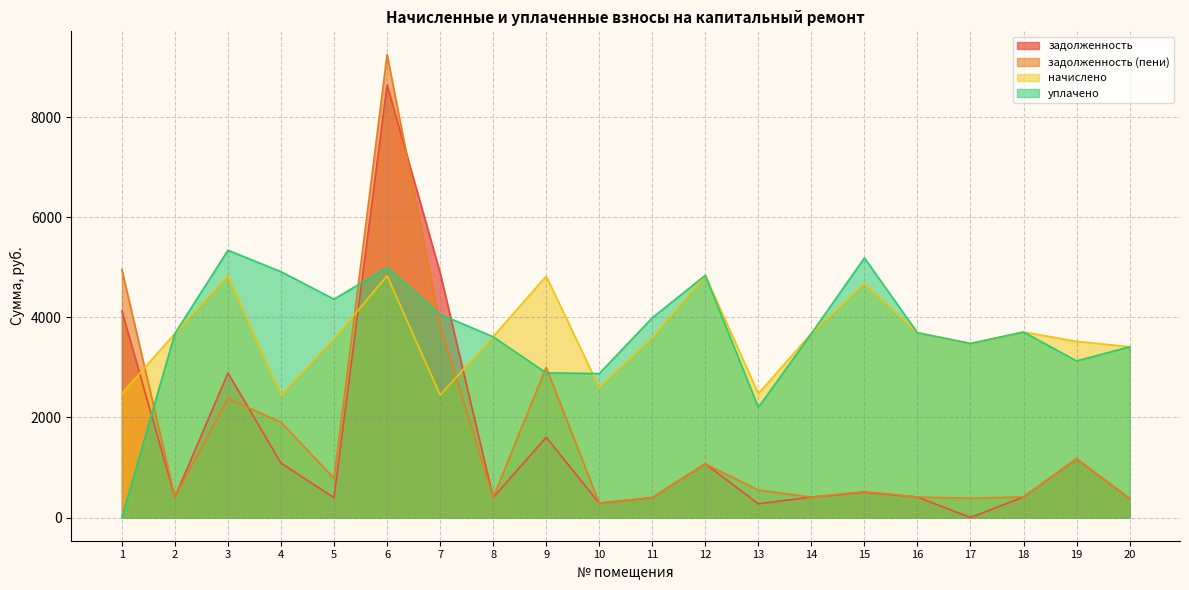

Which label corresponds to the smallest value in the chart?

1